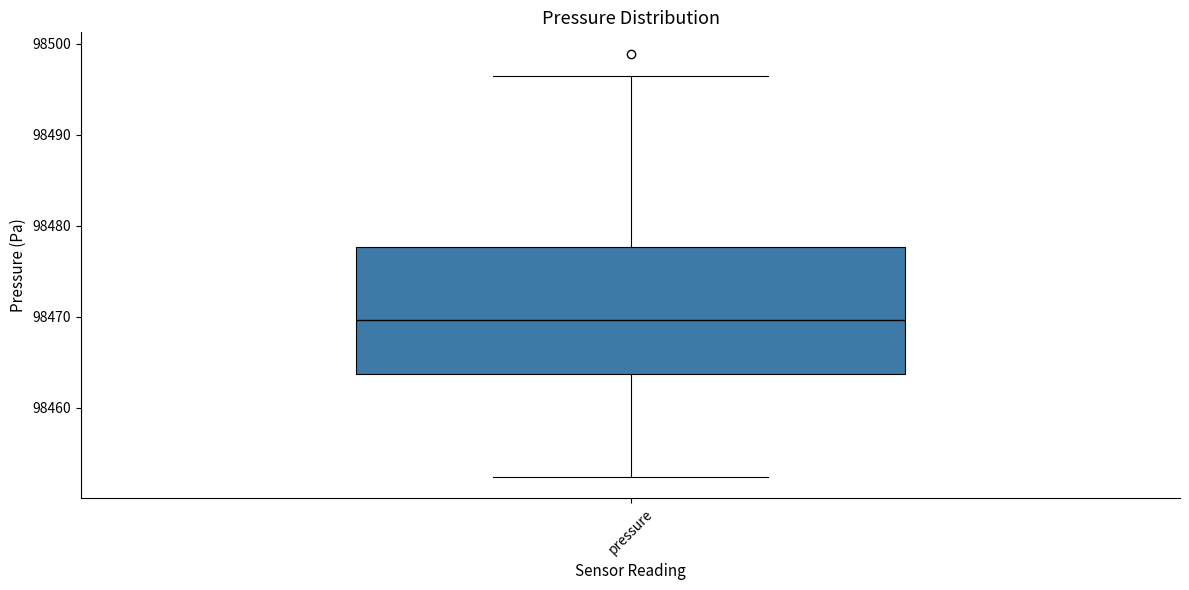

Read this box plot against the y-axis: the position of the median line, the range covered by the box, and the ends of both whiskers. The values are not printed on the chart, so give them approximately, as read against the axis.

median 98470, box 98464 to 98478, whiskers 98452 to 98496